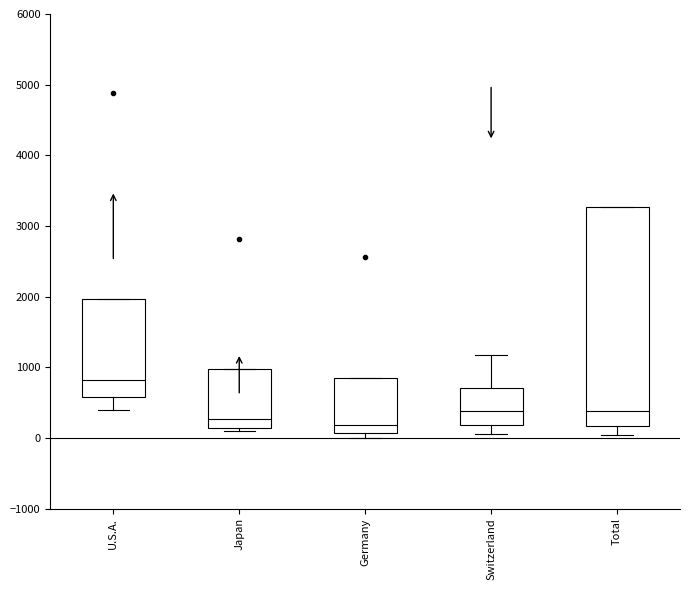

Reading left to right, transcribe this box plot: for each box, give where its median line is, the range the box spans, and where its two whiskers end, as read against the y-axis. The values are not printed on the chart, so give them approximately, as read against the axis.

U.S.A.: median 800, box 600 to 2000, whiskers 400 to 2000
Japan: median 300, box 100 to 1000, whiskers 100 (just below the box's lower edge) to 1000
Germany: median 200, box 100 to 800, whiskers 0 to 800
Switzerland: median 400, box 200 to 700, whiskers 100 to 1200
Total: median 400, box 200 to 3300, whiskers 0 to 3300